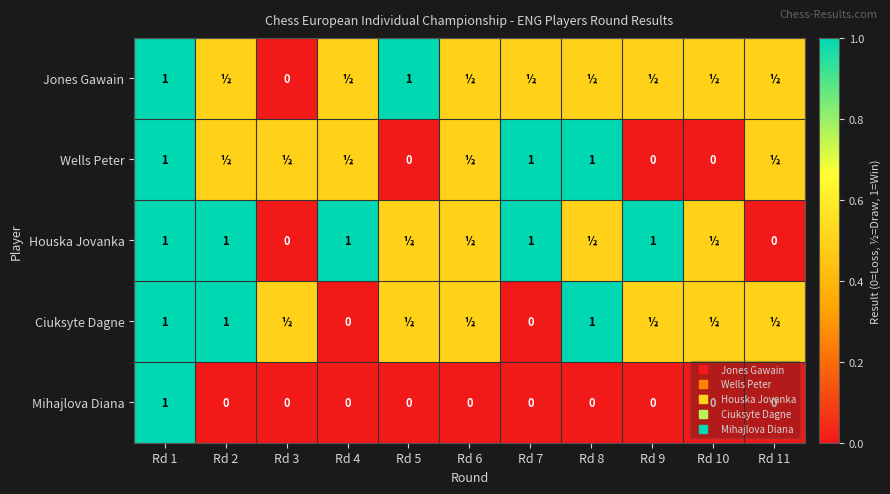

What is the difference between the maximum and minimum values in the Wells Peter series?

1.0